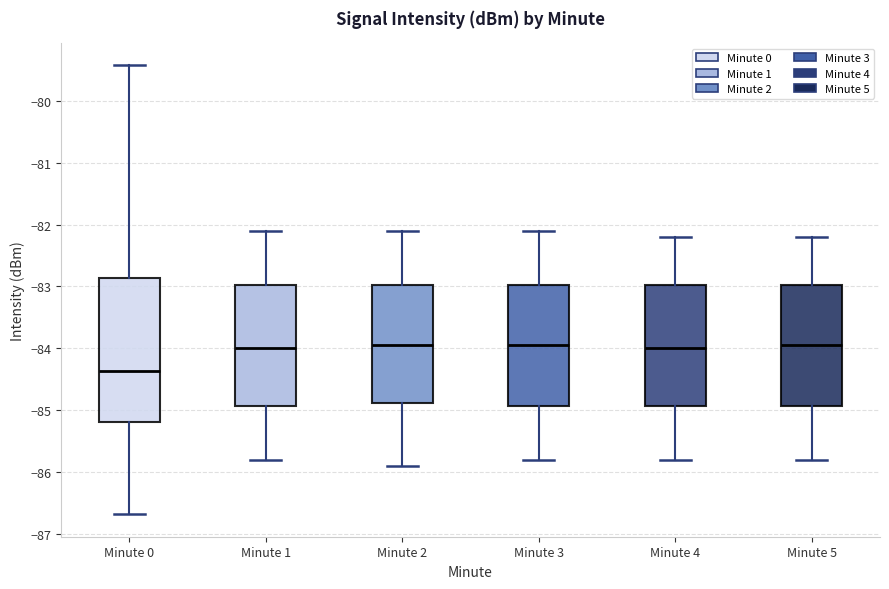

Where does the median line of the box for Minute 4 sit on the y-axis? The values are not printed on the chart, so give them approximately, as read against the axis.

-84.0